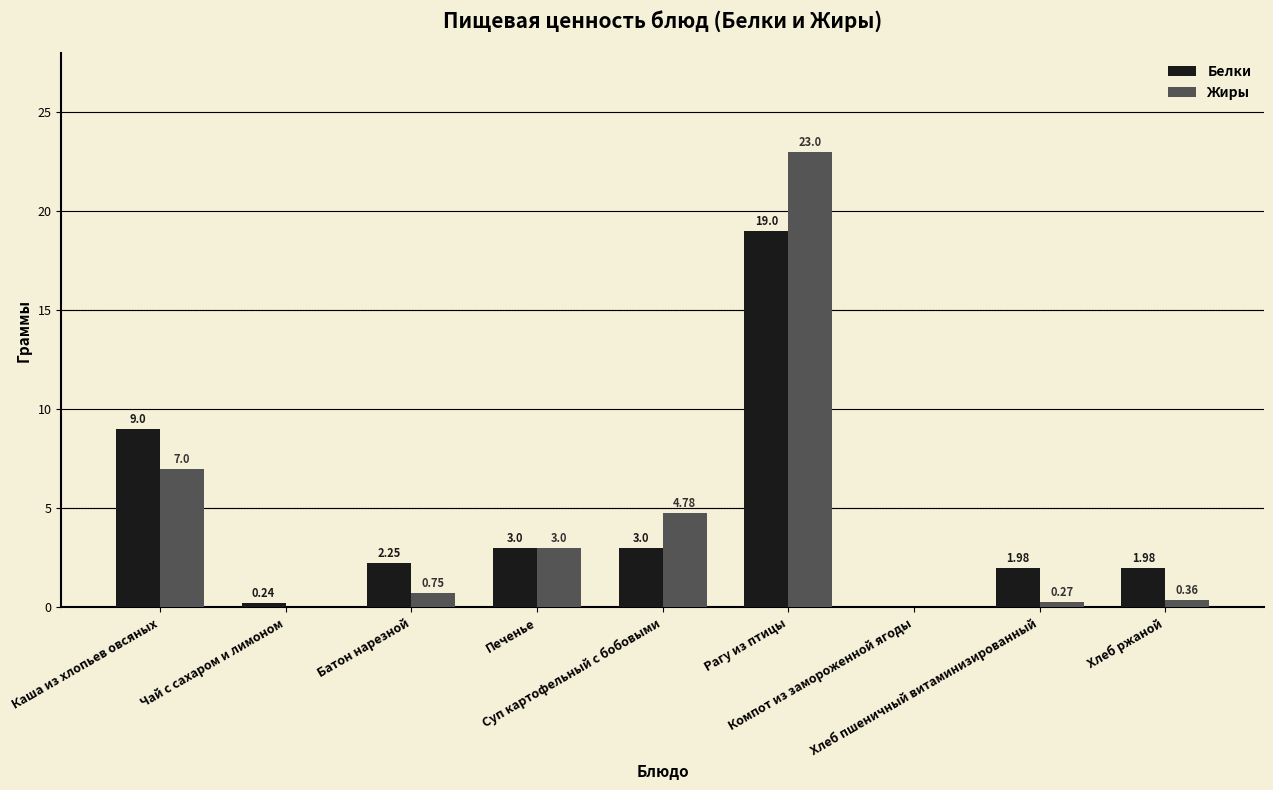

What are all the series names shown in the legend?

Белки, Жиры